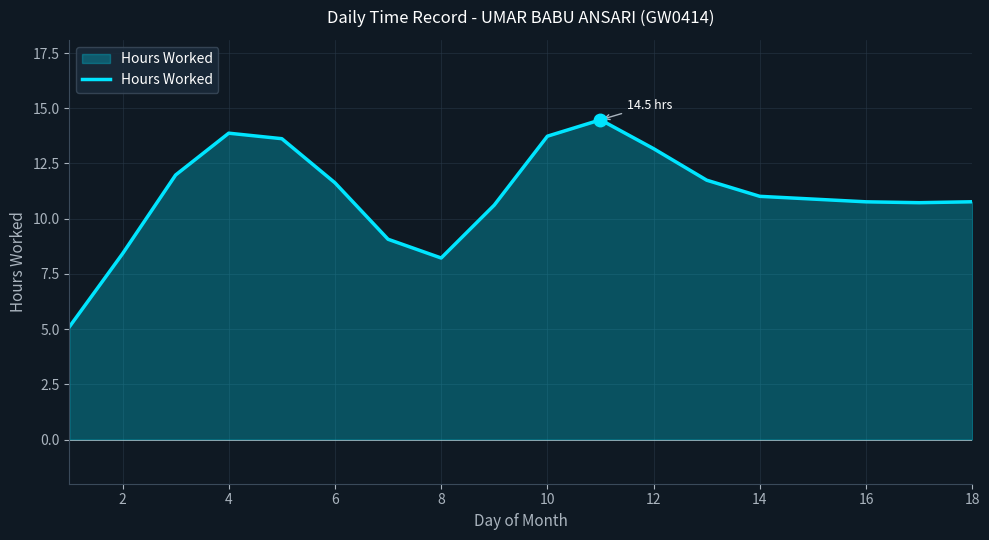

What is the minimum value shown in the chart?

5.1